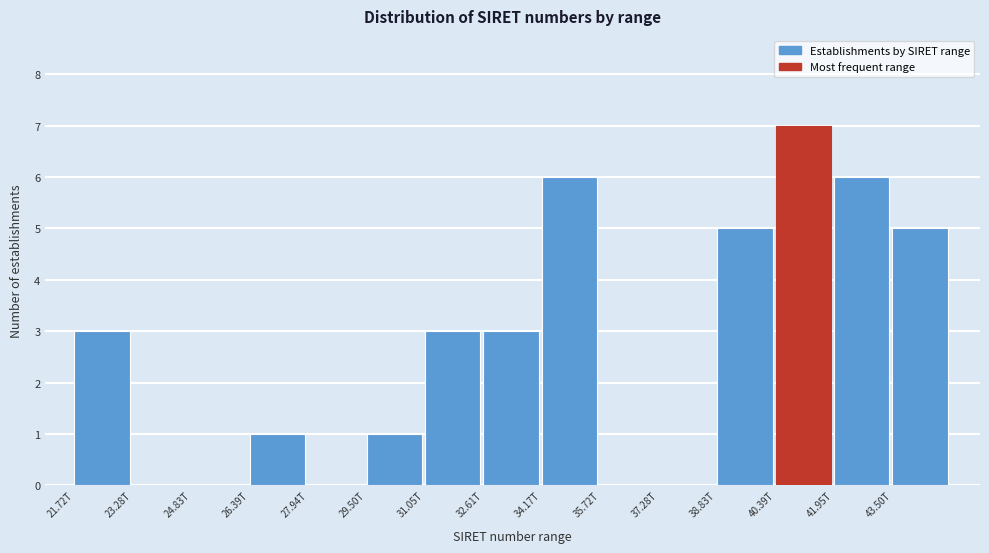

Reading right to left, what are all the values shown in this chart?

43.50T=5	41.95T=6	40.39T=7	38.83T=5	37.28T=0	35.72T=0	34.17T=6	32.61T=3	31.05T=3	29.50T=1	27.94T=0	26.39T=1	24.83T=0	23.28T=0	21.72T=3